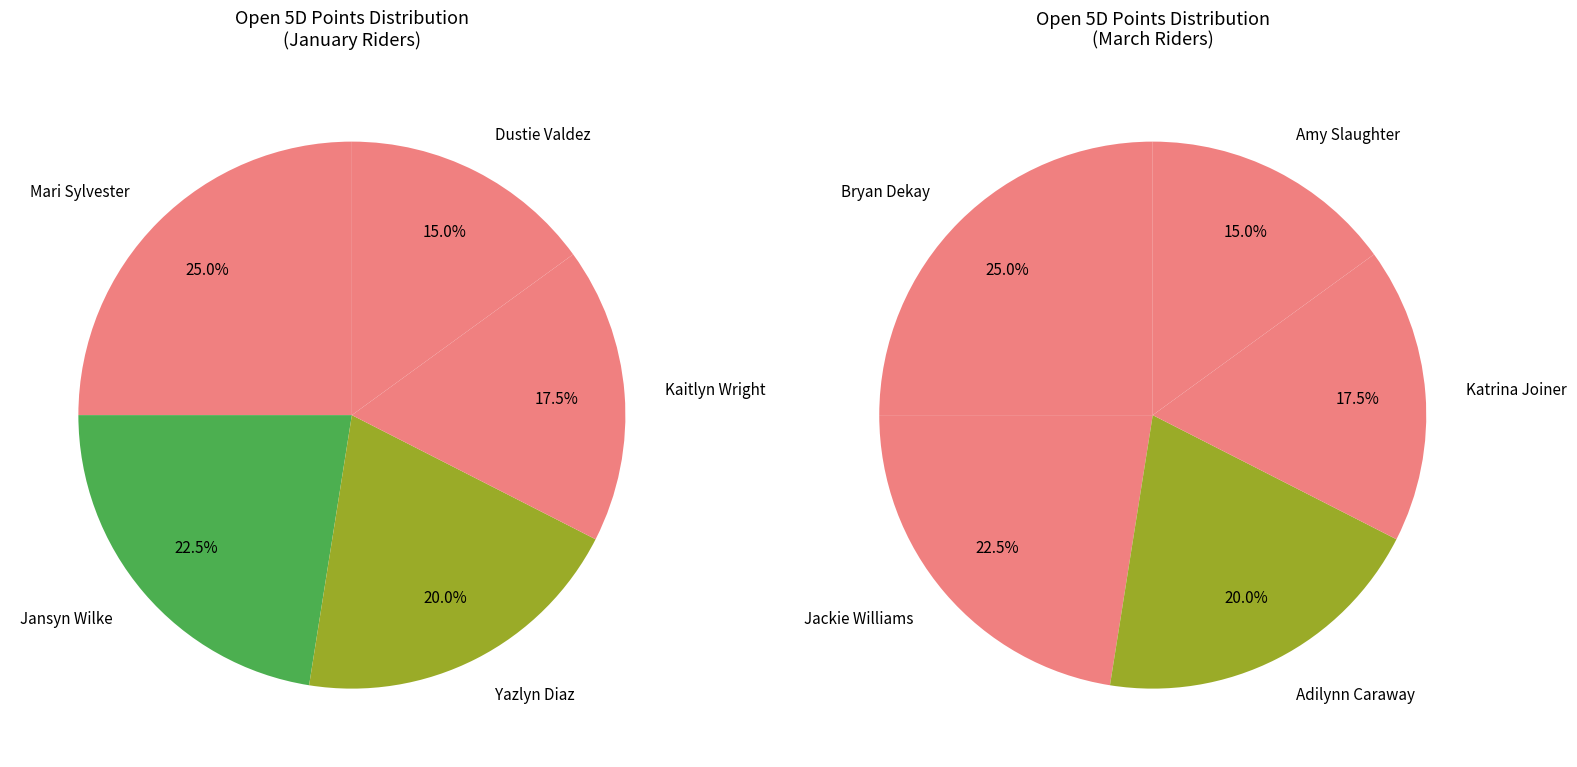

Which category has the smallest portion of the pie?

Dustie Valdez (Junicorn Valdez)